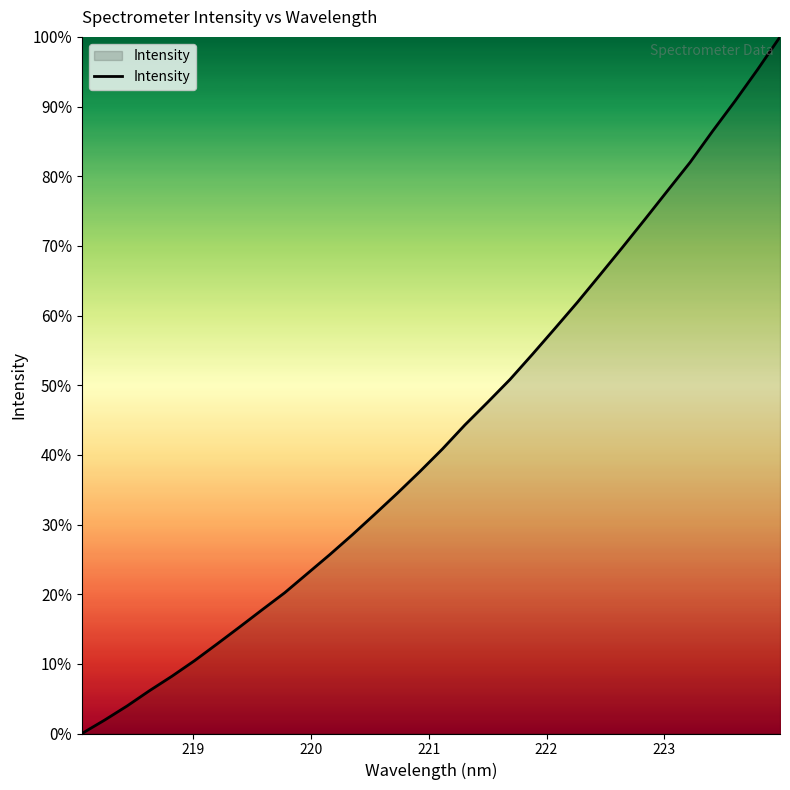

How many series are shown in this chart?

1